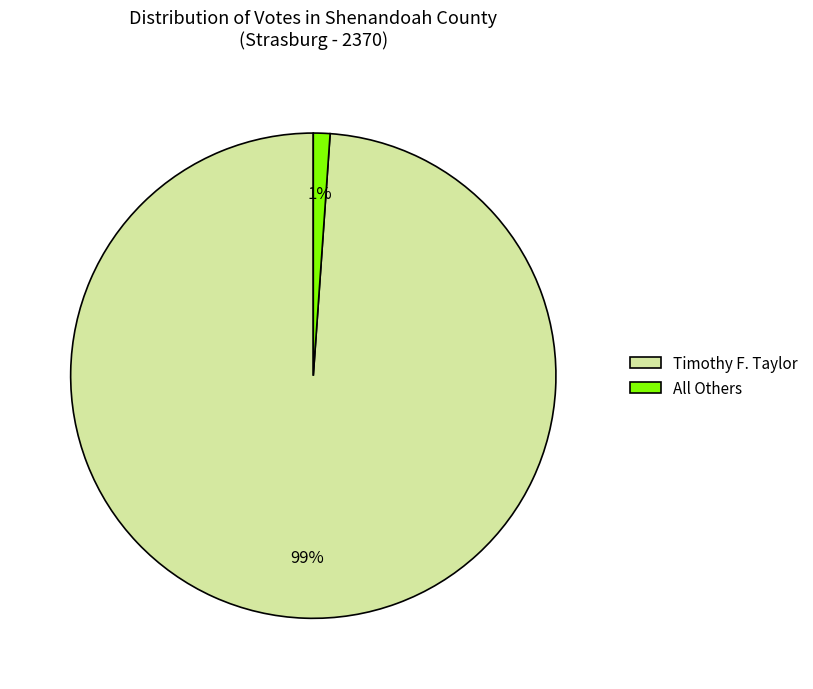

What percentage is the All Others slice, to the nearest percent?

1%